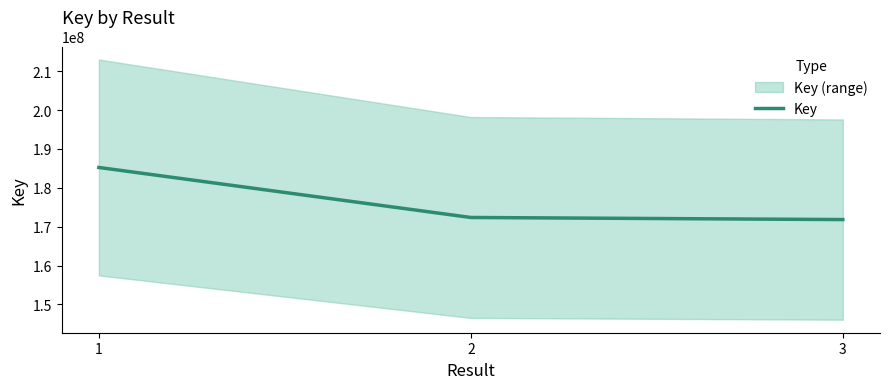

At which label does the data first exceed 172372643?

1